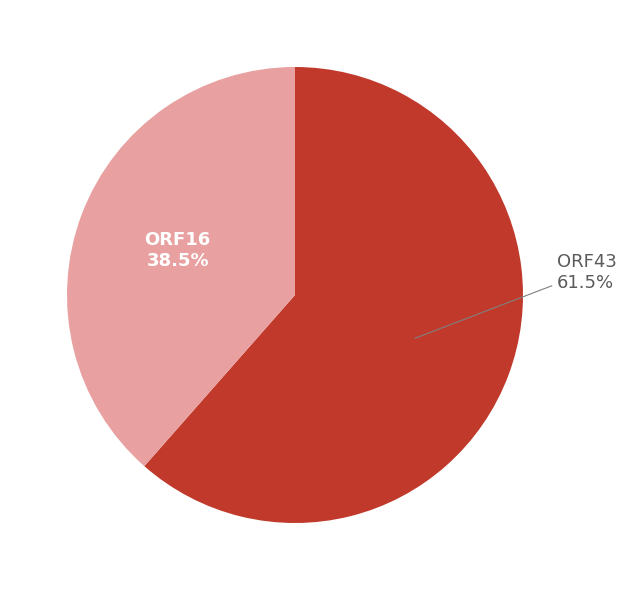

Does ORF16 represent more than half of the total?

No